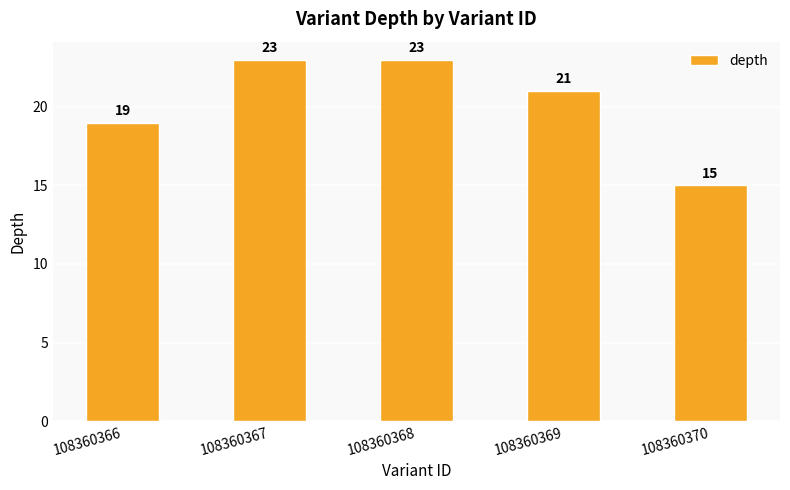

Reading left to right, transcribe all the data shown in this chart.

108360366=19	108360367=23	108360368=23	108360369=21	108360370=15